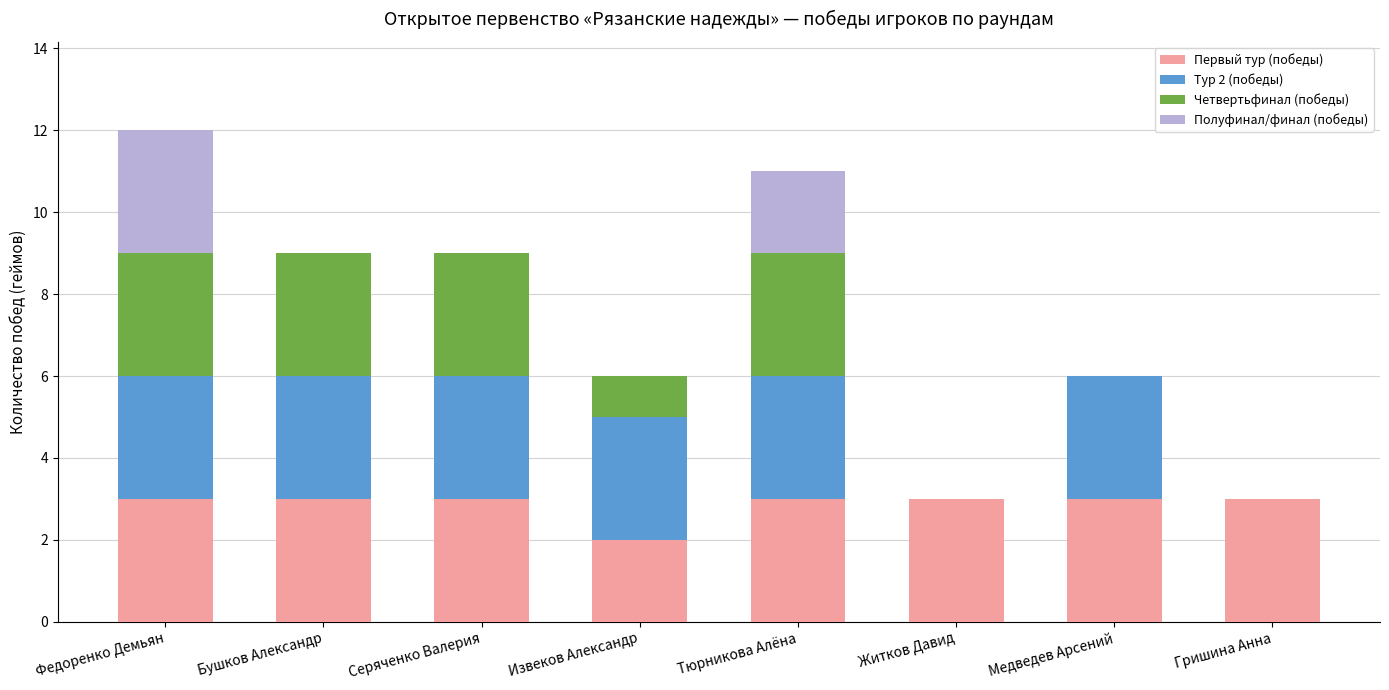

What are all the series names shown in the legend?

Первый тур (победы), Тур 2 (победы), Четвертьфинал (победы), Полуфинал/финал (победы)